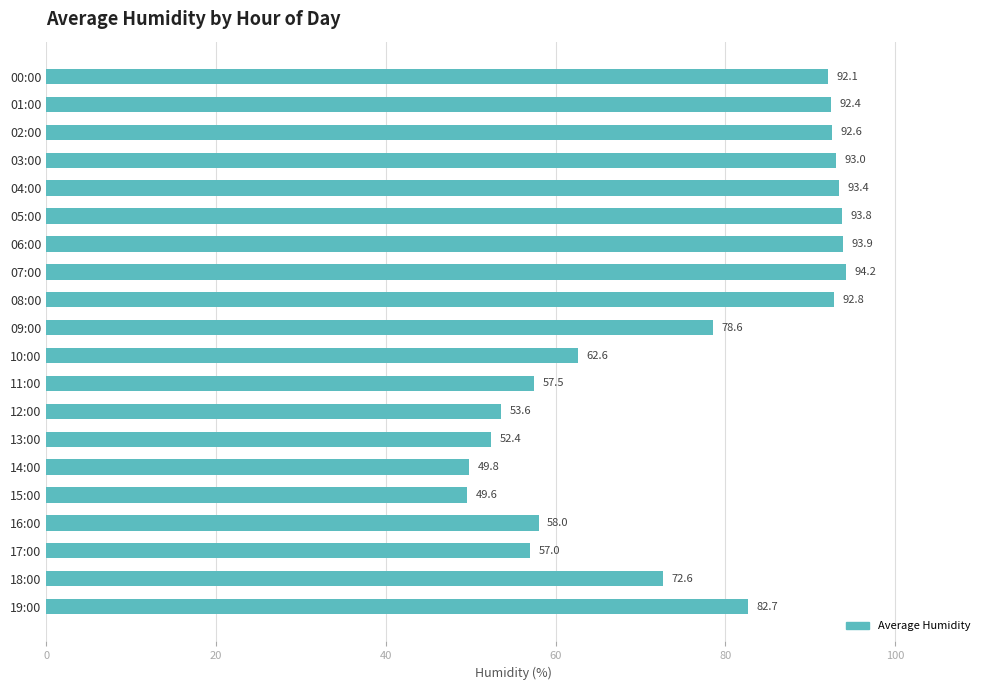

List the labels in order of value, largest first.

07:00, 06:00, 05:00, 04:00, 03:00, 08:00, 02:00, 01:00, 00:00, 19:00, 09:00, 18:00, 10:00, 16:00, 11:00, 17:00, 12:00, 13:00, 14:00, 15:00